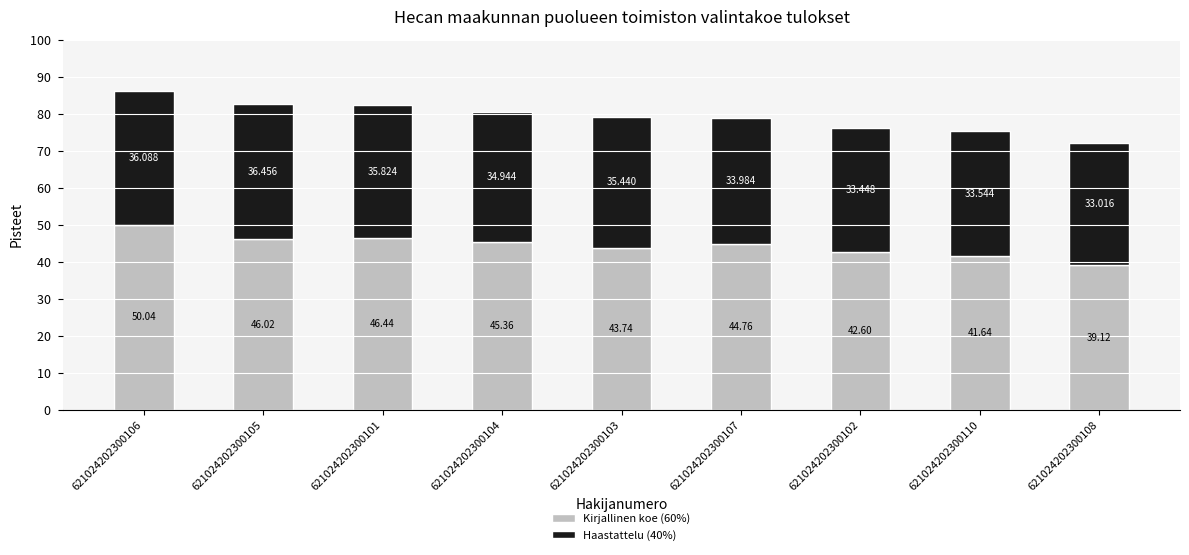

What is the average value of the Kirjallinen koe (60%) series?

44.4